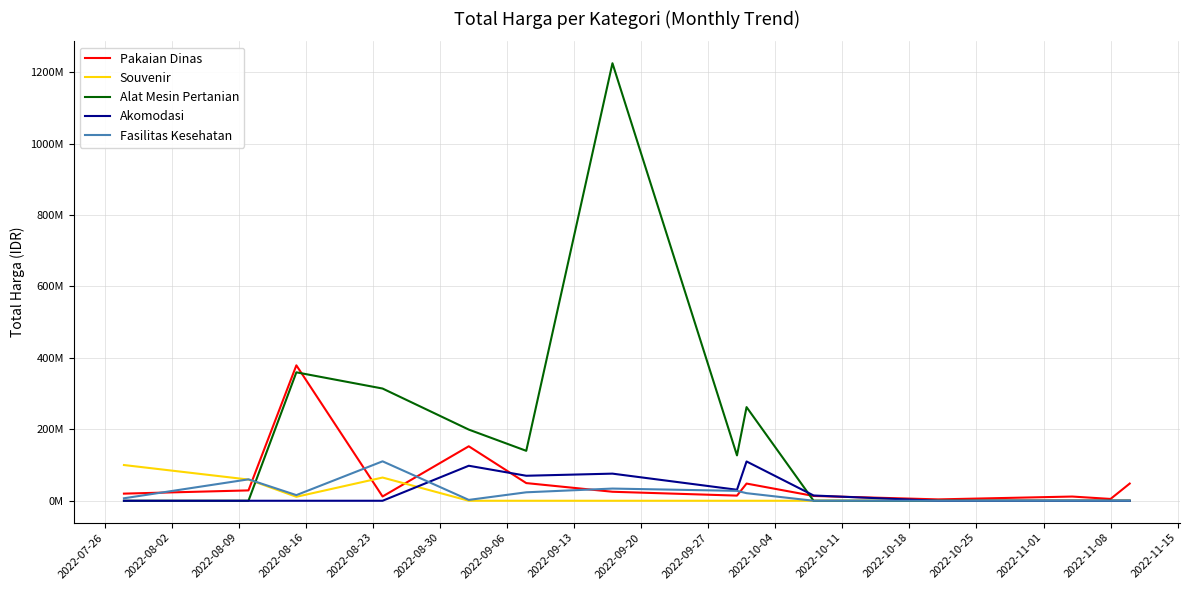

Reading right to left, extract all data points from this chart.

Pakaian Dinas: 48140000	5093000	11800000	3825000	13442000	48140000	14400000	25200000	49478000	152477000	12000000	379075000	29000000	19950000
Souvenir: 0	0	0	0	0	0	0	0	0	0	65000000	11100000	59375000	100000000
Alat Mesin Pertanian: 0	0	0	0	0	262118150	127000000	1224682000	139800000	199200000	314121780	359500000	0	0
Akomodasi: 0	0	0	0	14750000	110000000	30800000	75920000	70000000	98000000	0	0	0	0
Fasilitas Kesehatan: 0	0	0	0	0	21231000	27720000	34132505	23680800	2395750	110389990	15787200	59935000	6936000